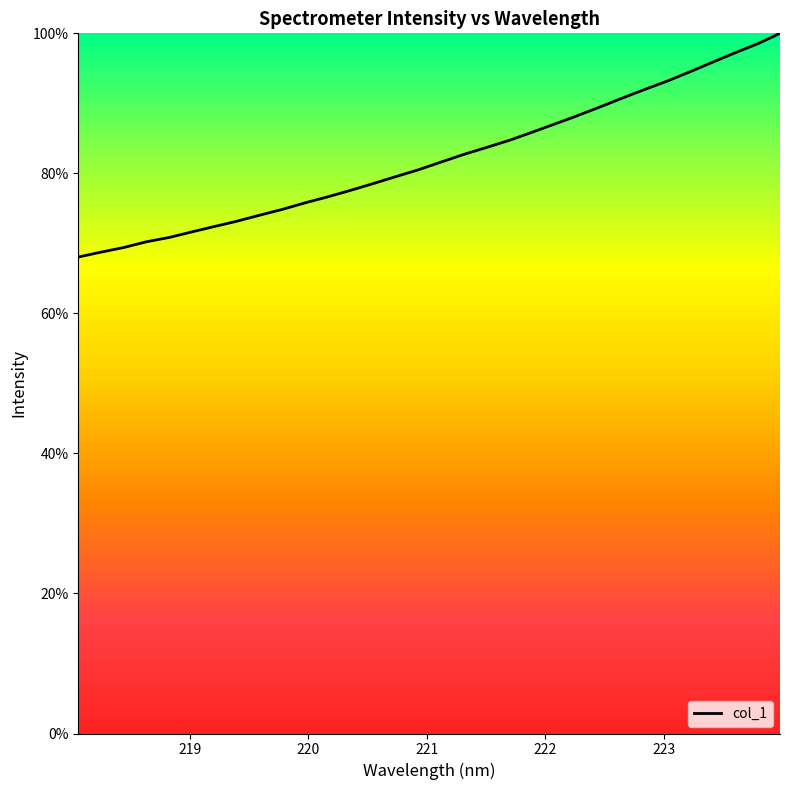

Reading left to right, transcribe all the data shown in this chart.

68.0	68.7	69.4	70.2	70.8	71.6	72.4	73.2	74.0	74.9	75.8	76.6	77.6	78.5	79.5	80.5	81.6	82.7	83.7	84.7	85.8	87.0	88.2	89.4	90.7	92.0	93.2	94.5	95.8	97.2	98.5	100.0